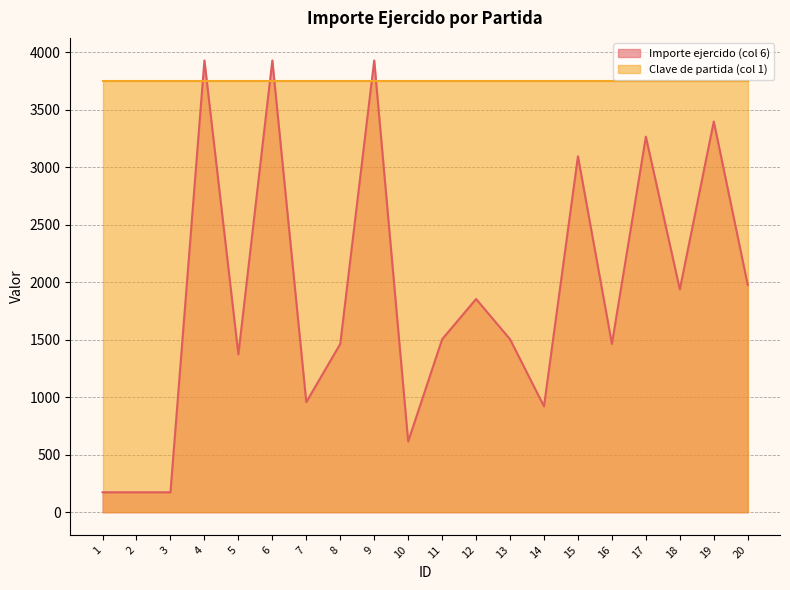

What is the difference between the maximum and second lowest values?

3753.0